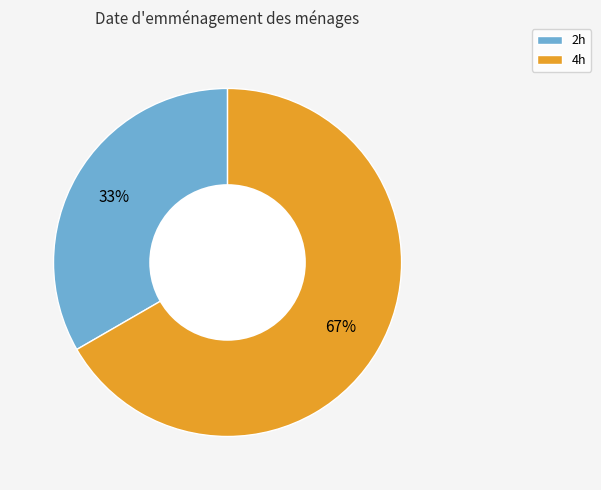

To the nearest percent, what portion does 4h represent?

67%